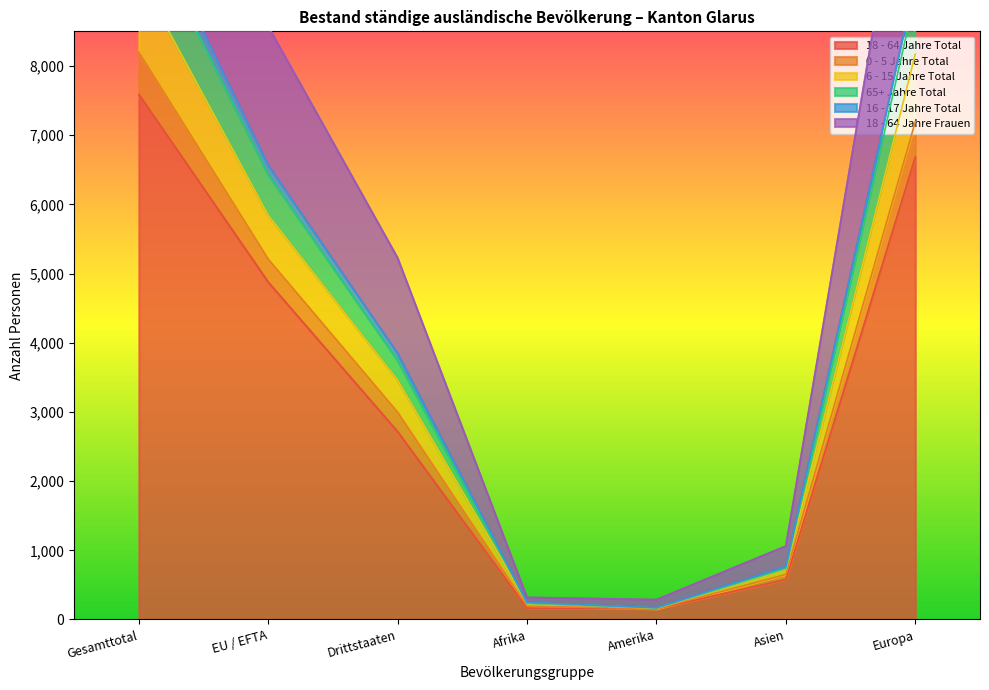

What value does the 16 - 17 Jahre Total series have at Drittstaaten?

3843